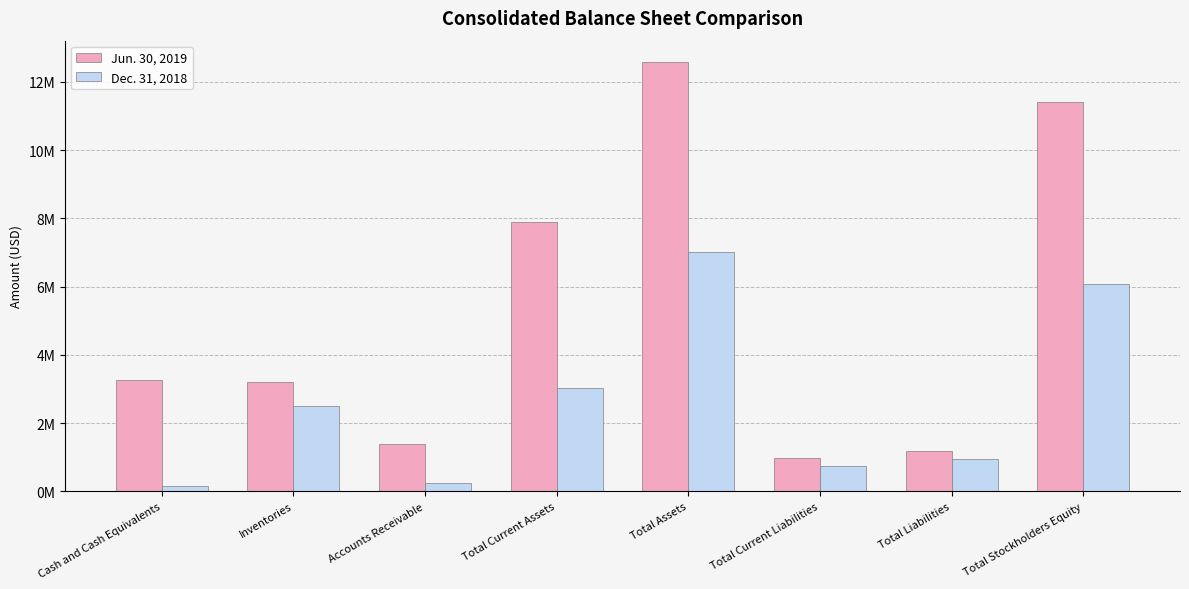

List the series in order of their peak value, lowest first.

Dec. 31, 2018, Jun. 30, 2019